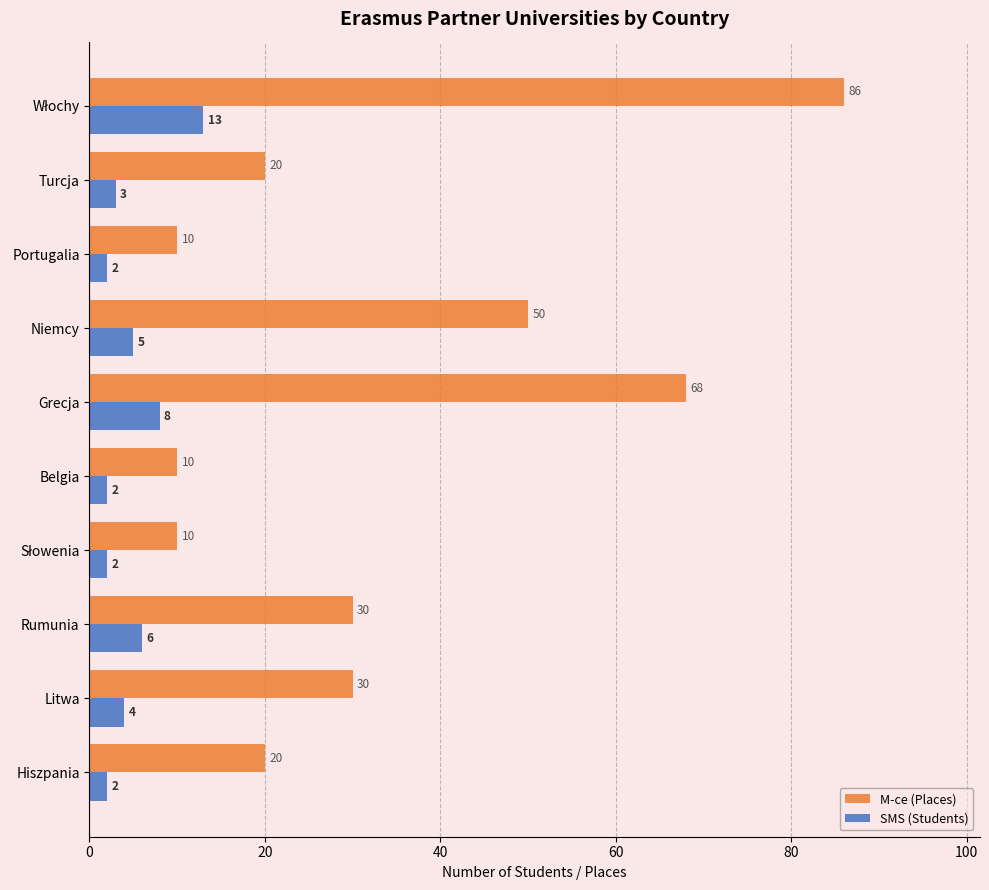

What is the difference between the second highest and minimum values in the M-ce (Places) series?

58